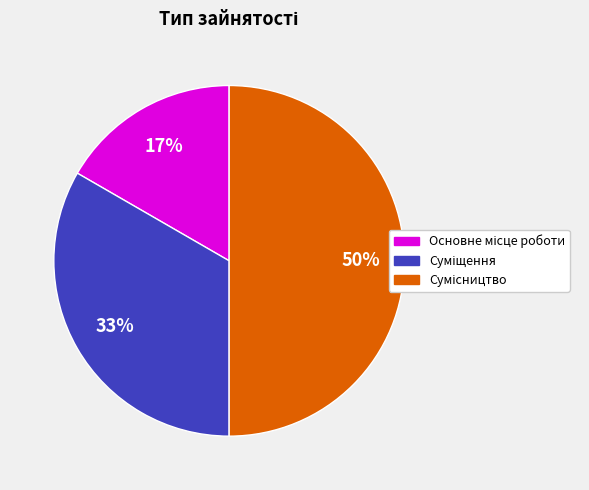

To the nearest percent, what is the difference between the largest and smallest slice percentages?

33%